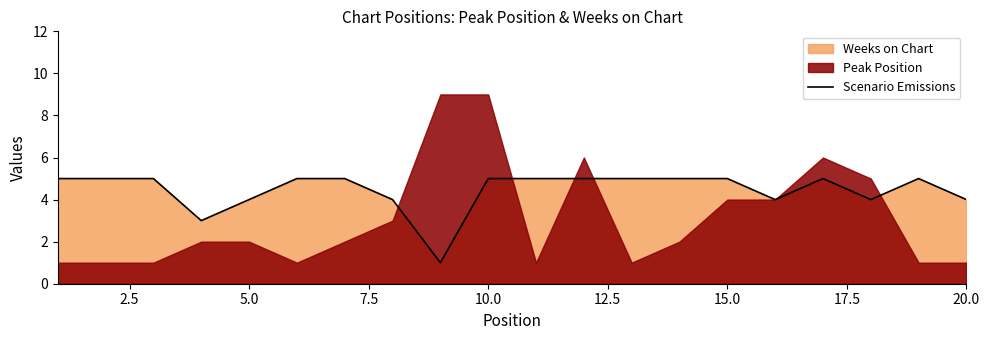

How many points are lower than both their immediate neighbors (excluding endpoints)?

4